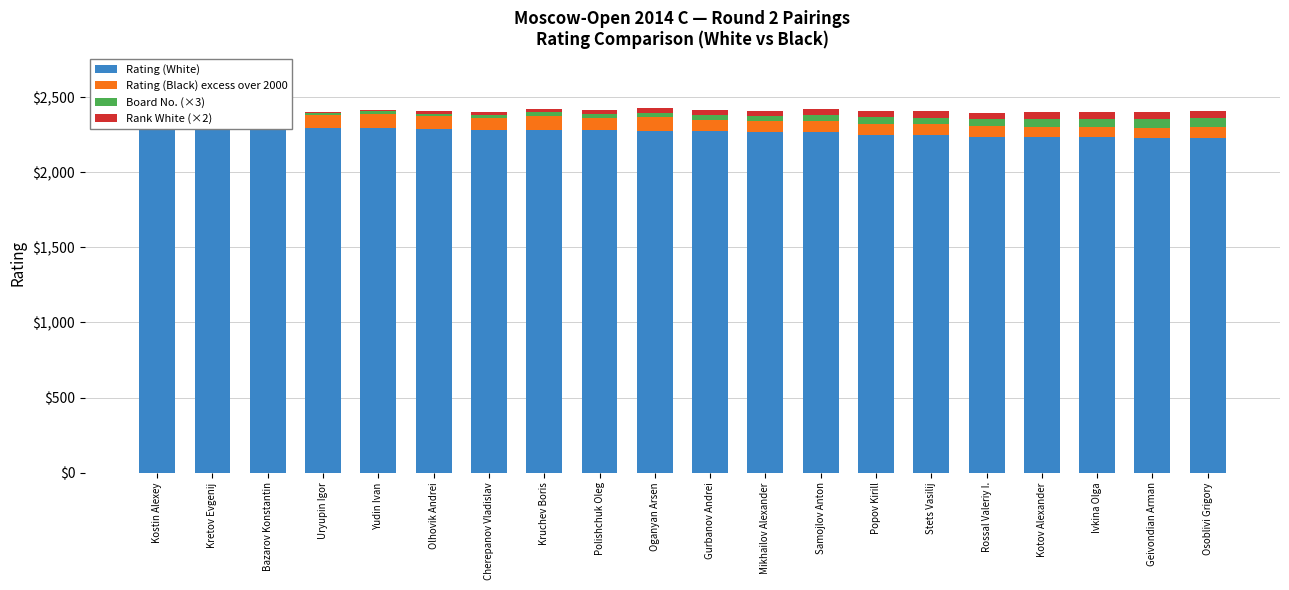

True or false: Rank White (×2) has a value of 64 at Ivkina Olga.

False